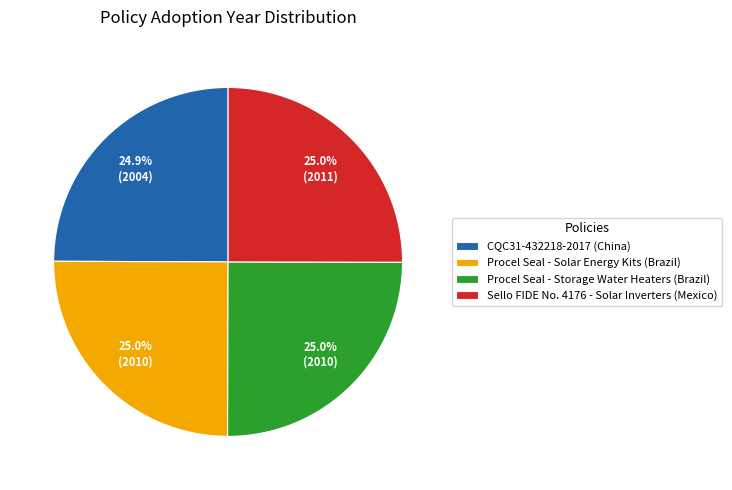

Approximately how many times larger is the value at Procel Seal - Solar Energy Kits (Brazil) compared to Procel Seal - Storage Water Heaters (Brazil)?

1.0